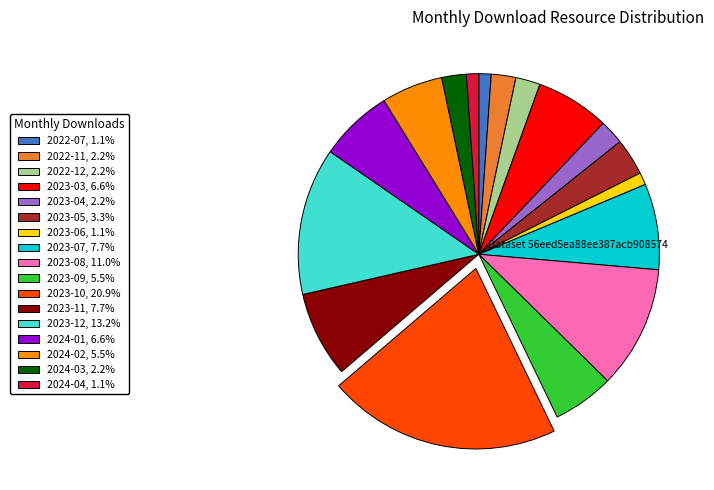

What is the ratio of the value at 2023-09, 5.5% to the value at 2024-01, 6.6%?

0.8